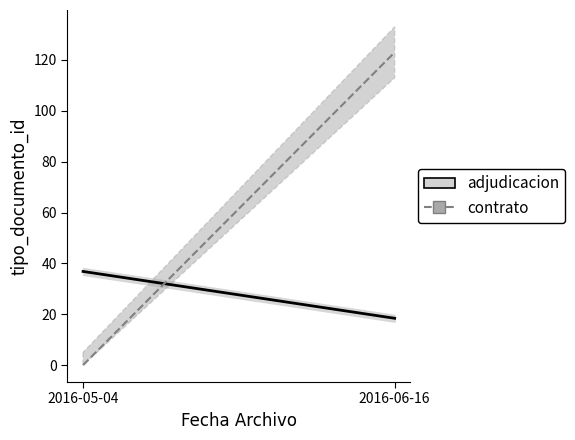

Is it true that contrato equals 40.7 at 2016-05-04?

False